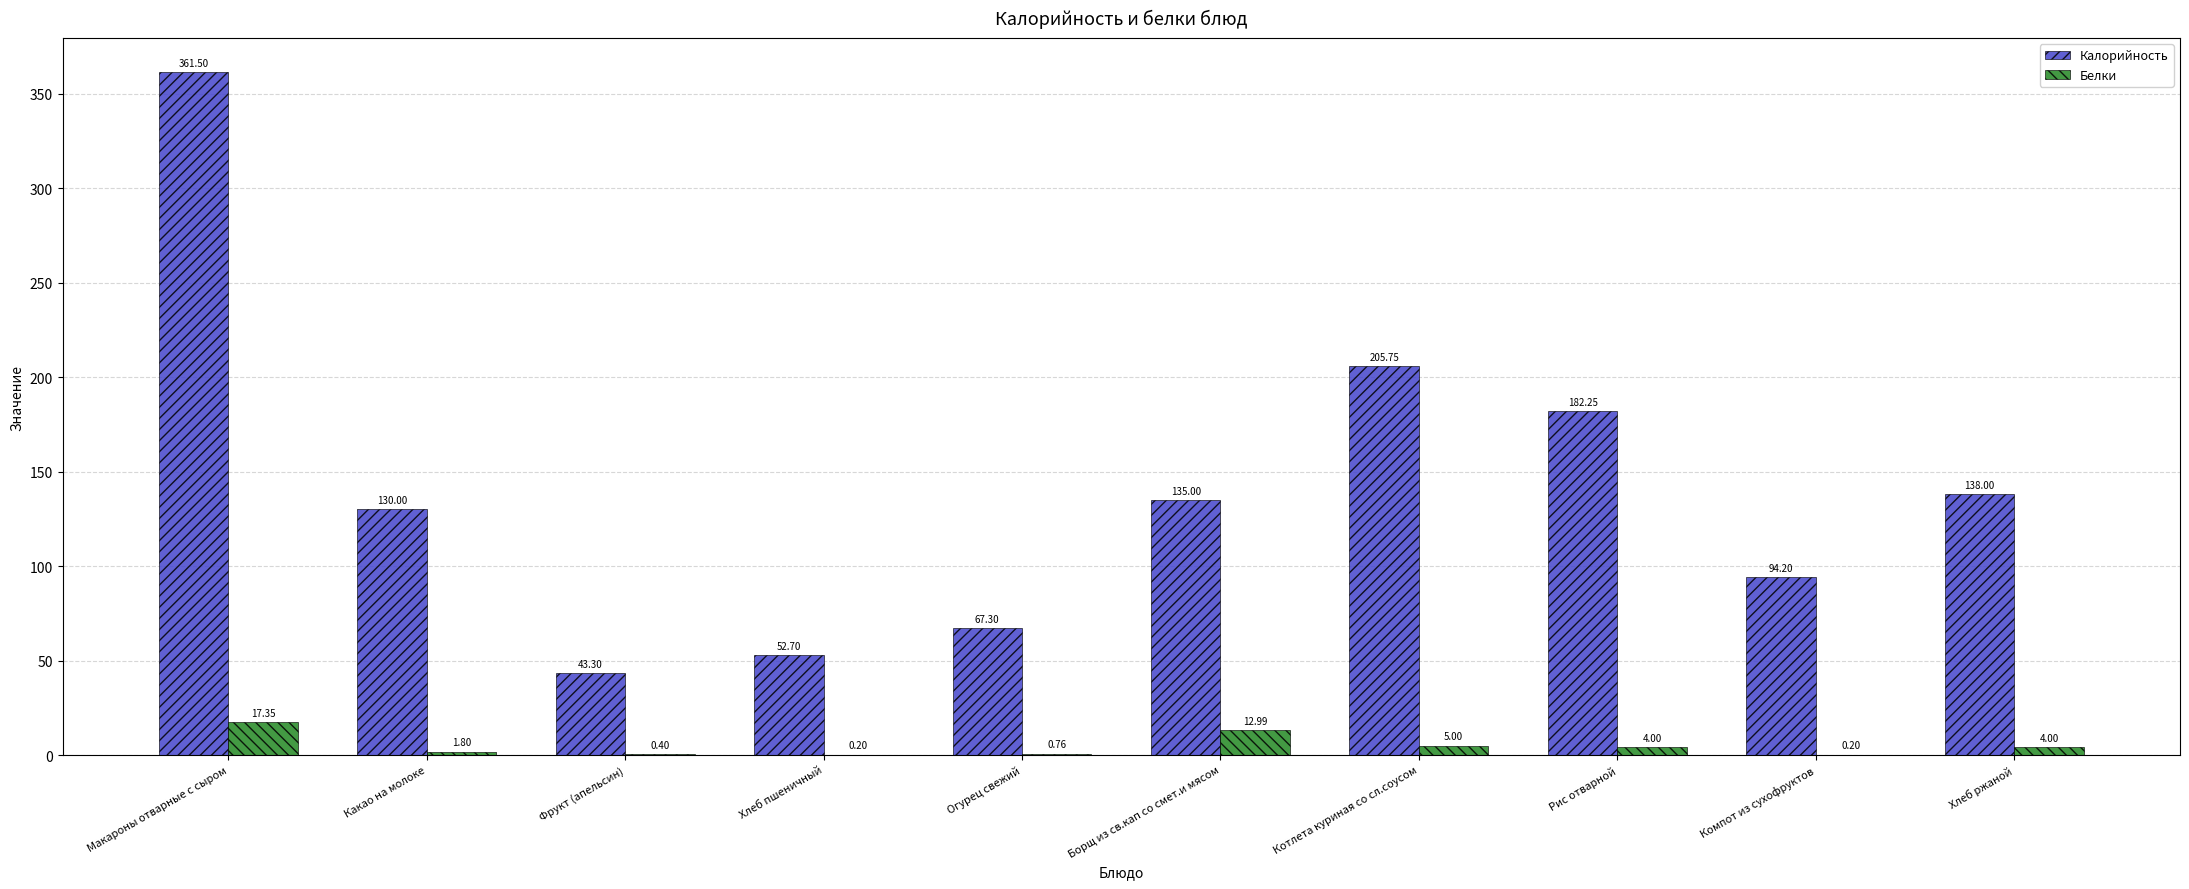

What is the sum of all Калорийность values?

1410.0